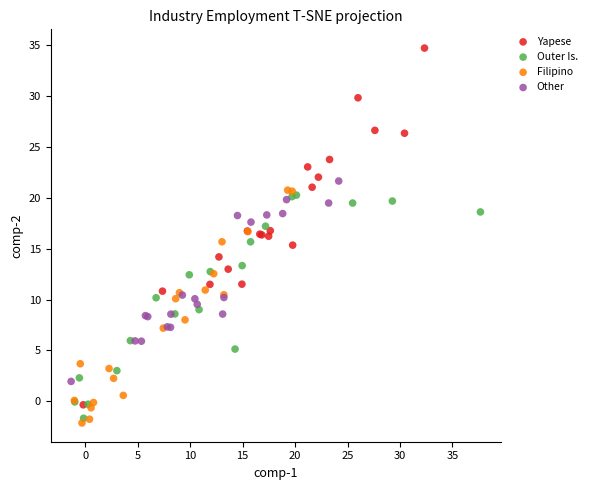

Which series reaches the maximum Y coordinate?

Yapese